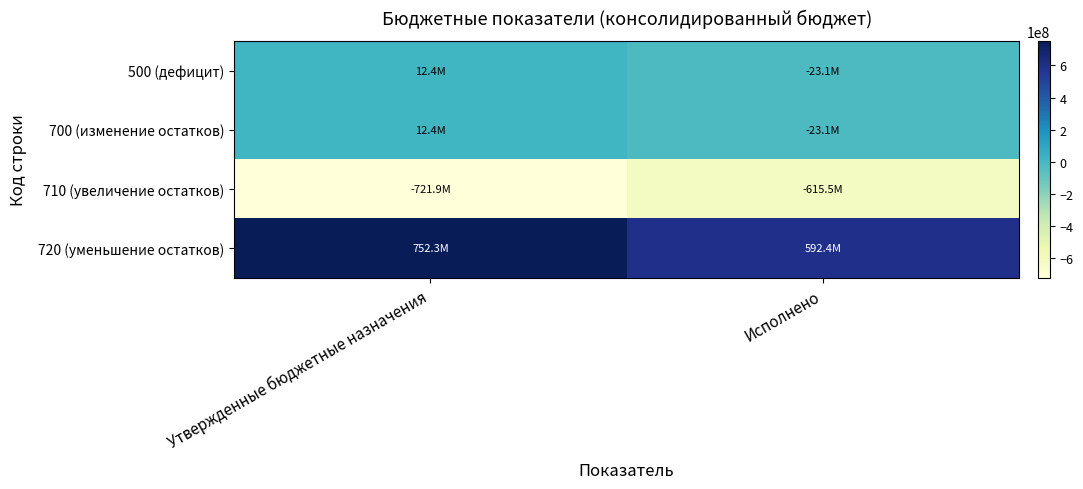

Count the number of data series in this chart.

4